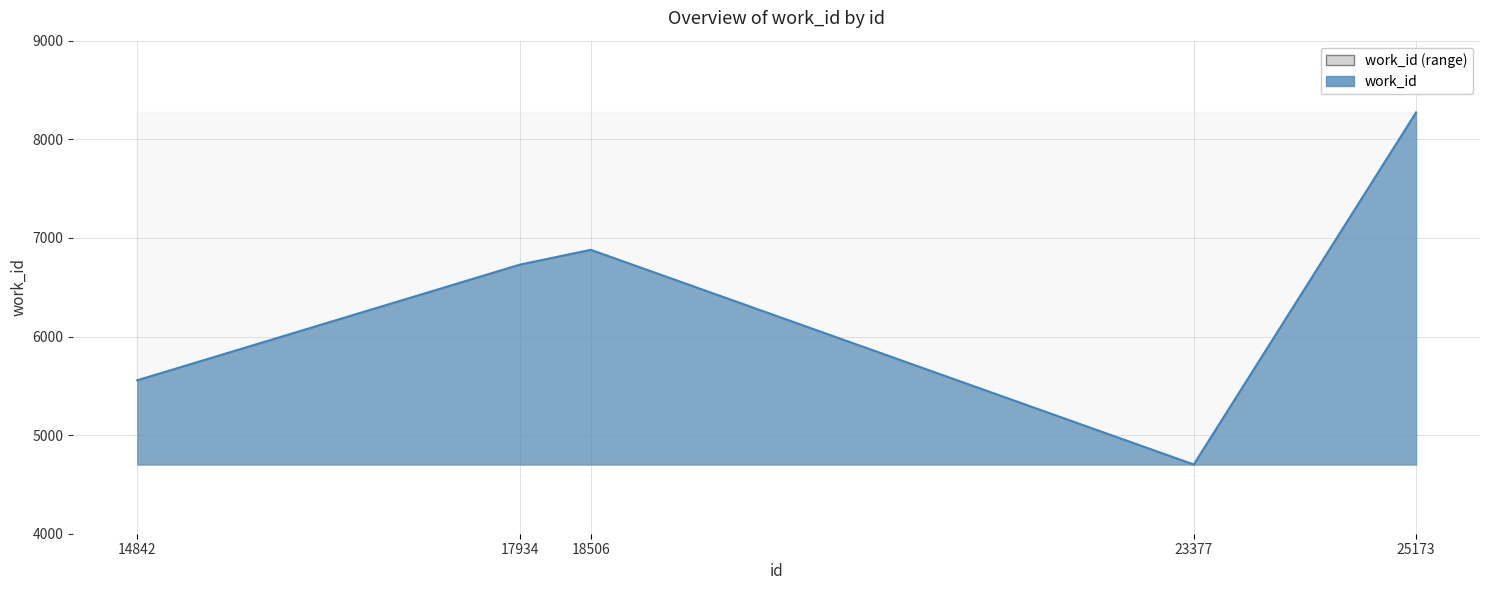

The chart shows a value of 5556 at 14842. True or false?

True